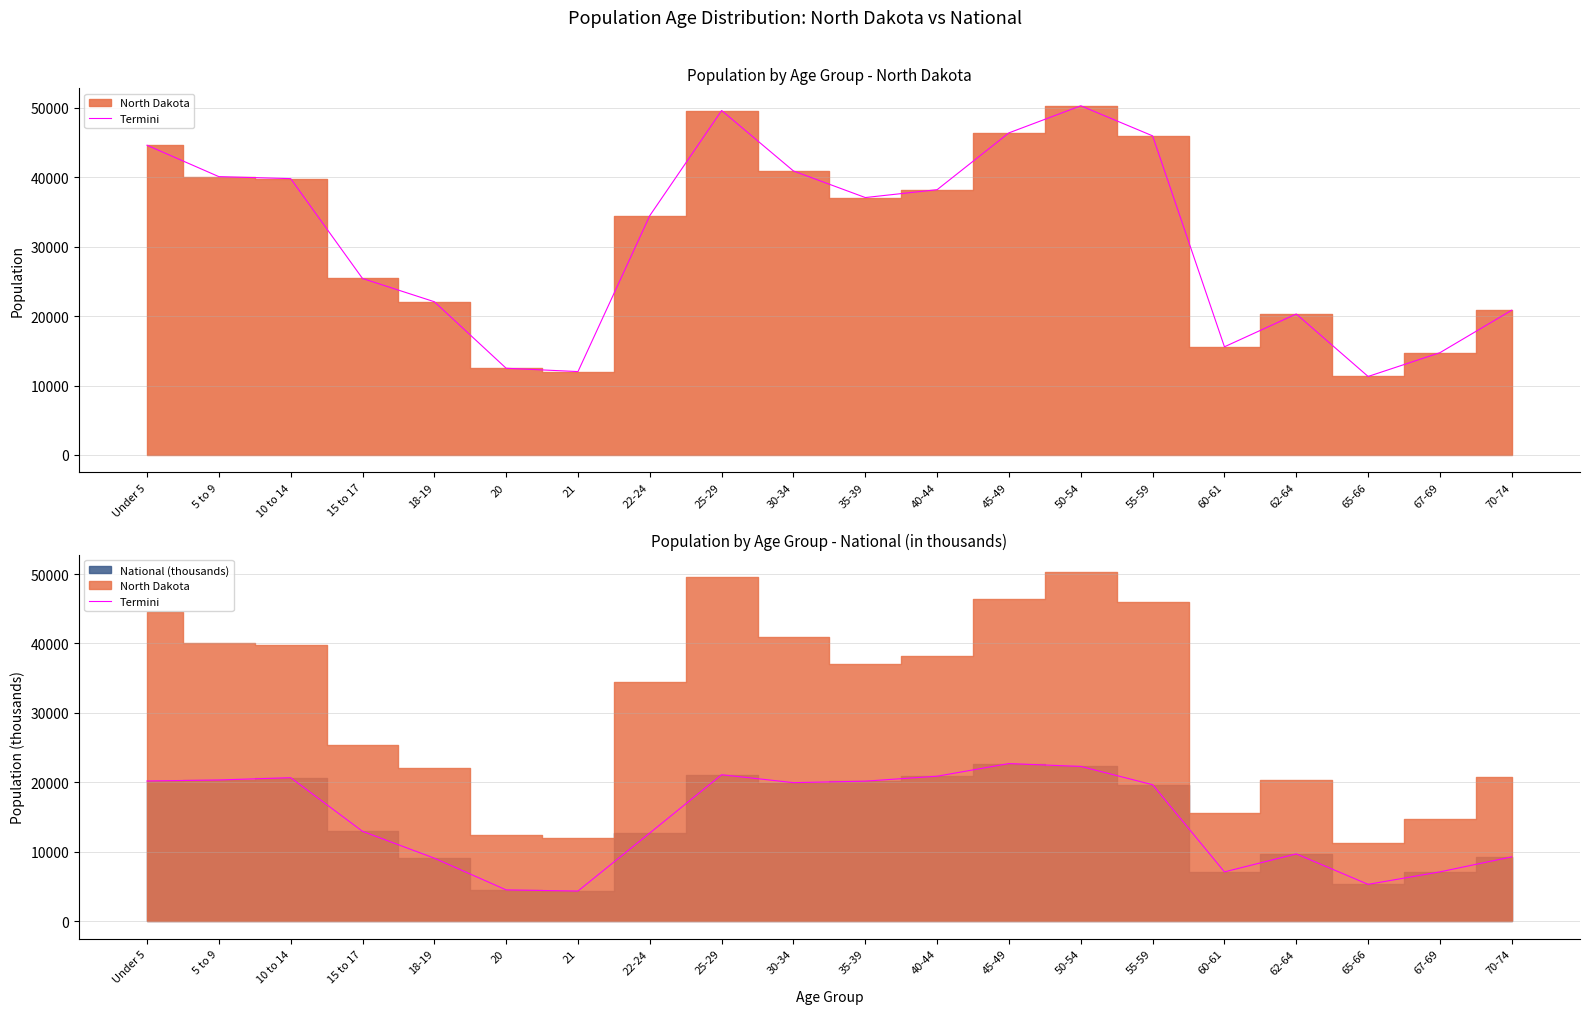

The chart shows a value of 9704.2 at 62-64. True or false?

True